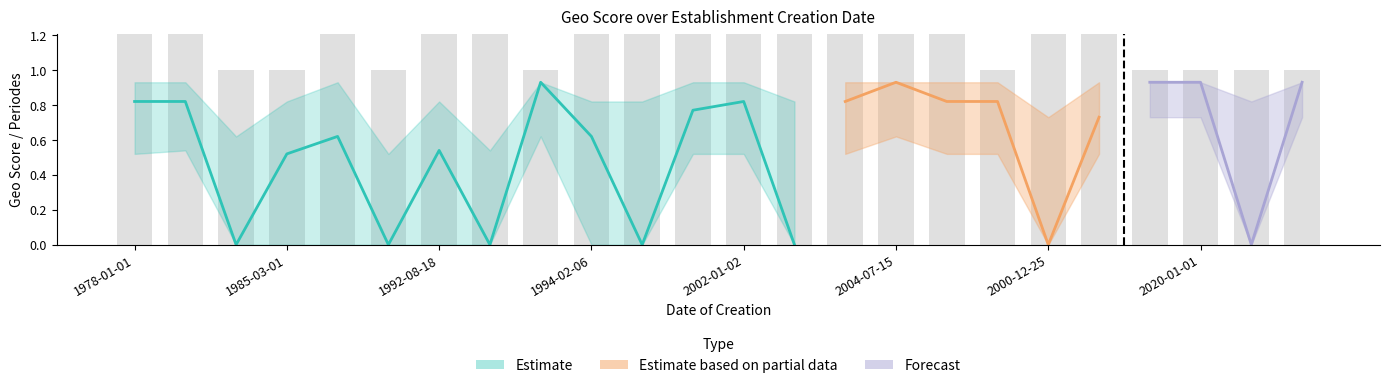

Reading right to left, transcribe all the data shown in this chart.

geo_score: 0.9	0.0	0.9	0.9	0.7	0.0	0.8	0.8	0.9	0.8	0.0	0.8	0.8	0.0	0.6	0.9	0.0	0.5	0.0	0.6	0.5	0.0	0.8	0.8
nombrePeriodesEtablissement: 1.0	1.0	1.0	1.0	2.0	2.0	1.0	2.0	3.0	3.0	3.0	4.0	4.0	3.0	3.0	1.0	2.0	4.0	1.0	5.0	1.0	1.0	4.0	3.0
geo_score_upper: 0.9	0.8	0.9	0.9	0.9	0.7	0.9	0.9	0.9	0.9	0.8	0.9	0.9	0.8	0.8	0.9	0.5	0.8	0.5	0.9	0.8	0.6	0.9	0.9
geo_score_lower: 0.7	0.0	0.7	0.7	0.5	0.0	0.5	0.5	0.6	0.5	0.0	0.5	0.5	0.0	0.0	0.6	0.0	0.0	0.0	0.0	0.0	0.0	0.5	0.5